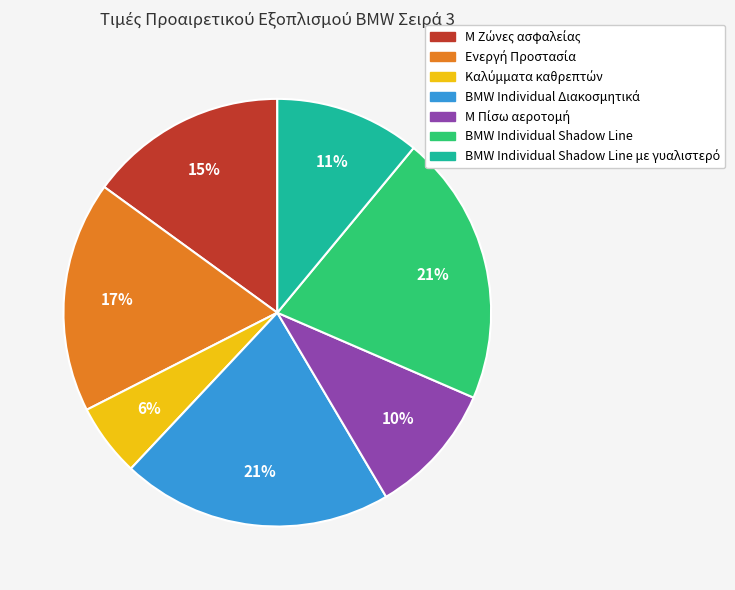

To the nearest percent, what is the average slice percentage?

14%